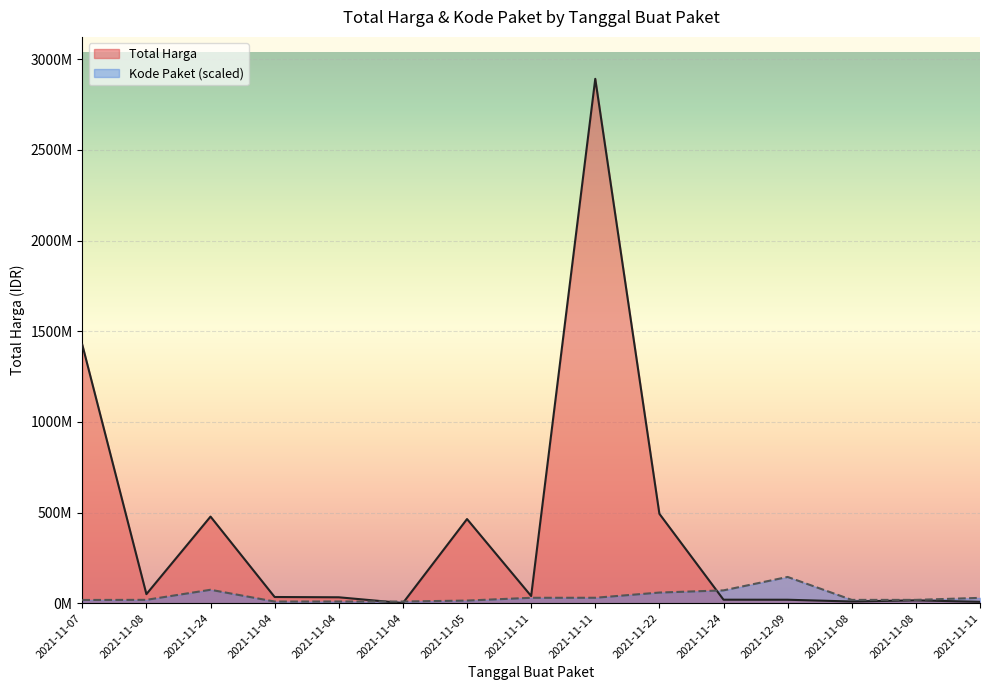

Reading left to right, transcribe all the data shown in this chart.

Total Harga: 2021-11-07=1425867900.0	2021-11-08=49730040.0	2021-11-24=477600000.0	2021-11-04=34000000.0	2021-11-04=32441200.0	2021-11-04=577875.0	2021-11-05=464002100.0	2021-11-11=39440000.0	2021-11-11=2892122000.0	2021-11-22=493000000.0	2021-11-24=19175000.0	2021-12-09=18900000.0	2021-11-08=9180000.0	2021-11-08=15513960.0	2021-11-11=7401240.0
Kode Paket: 2021-11-07=17644176.1	2021-11-08=18363661.6	2021-11-24=73892001.2	2021-11-04=8946372.3	2021-11-04=9068034.6	2021-11-04=9091108.5	2021-11-05=14318391.0	2021-11-11=29650983.9	2021-11-11=29812501.0	2021-11-22=58551017.9	2021-11-24=70563069.7	2021-12-09=144606100.0	2021-11-08=18115093.0	2021-11-08=18126629.9	2021-11-11=29252435.1